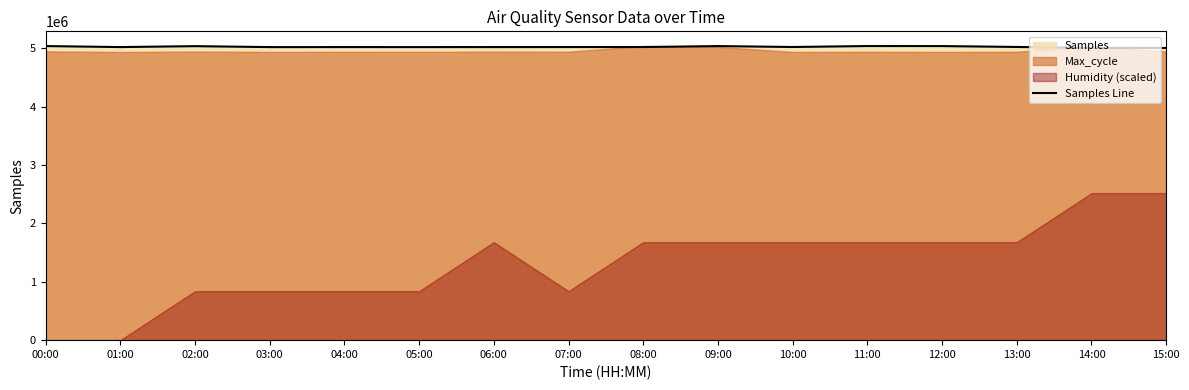

List the labels in order of value, smallest first.

15:00, 14:00, 03:00, 05:00, 04:00, 06:00, 01:00, 07:00, 08:00, 10:00, 13:00, 02:00, 09:00, 12:00, 00:00, 11:00